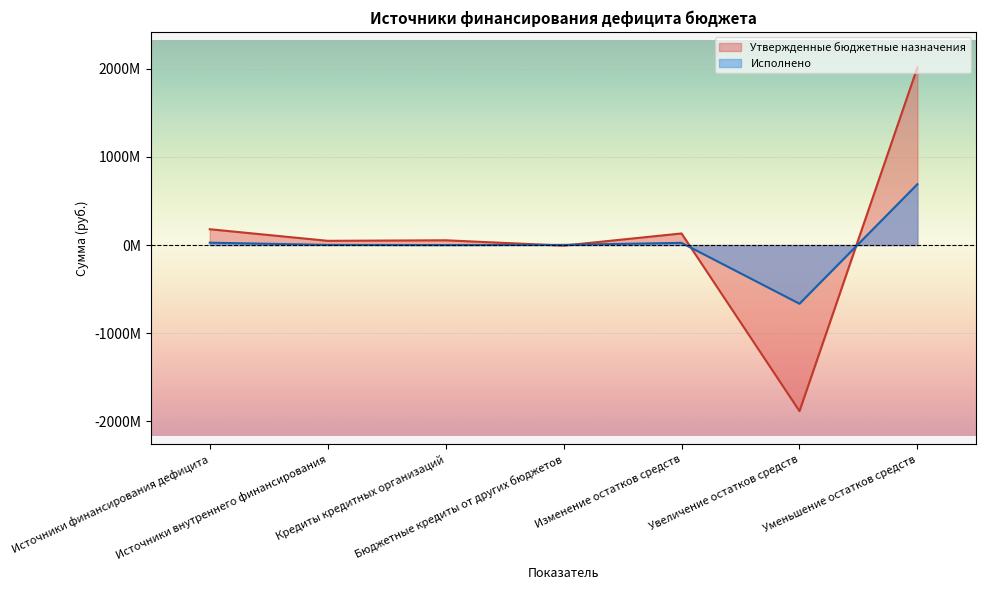

Reading right to left, extract all data points from this chart.

Утвержденные бюджетные назначения: Уменьшение остатков средств=2017642680.2	Увеличение остатков средств=-1885912691.5	Изменение остатков средств=131729988.7	Бюджетные кредиты от других бюджетов=-6096100.0	Кредиты кредитных организаций=54079301.8	Источники внутреннего финансирования=47983201.8	Источники финансирования дефицита=179713190.5
Исполнено: Уменьшение остатков средств=691222936.8	Увеличение остатков средств=-666142575.7	Изменение остатков средств=25080361.0	Бюджетные кредиты от других бюджетов=1826000.0	Кредиты кредитных организаций=0.0	Источники внутреннего финансирования=1826000.0	Источники финансирования дефицита=26906361.0